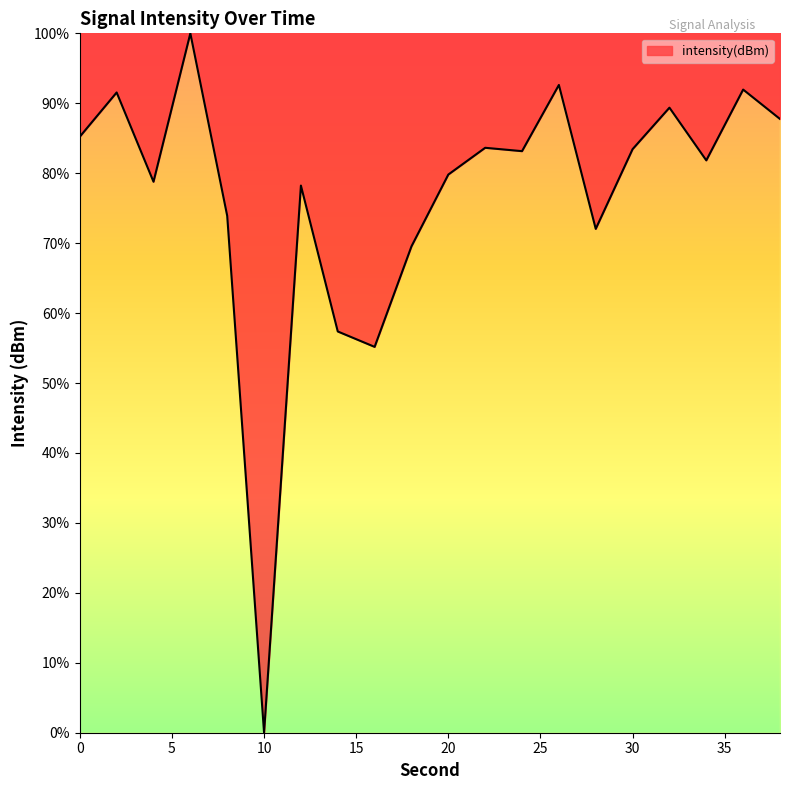

What is the maximum value shown in the chart?

100.0